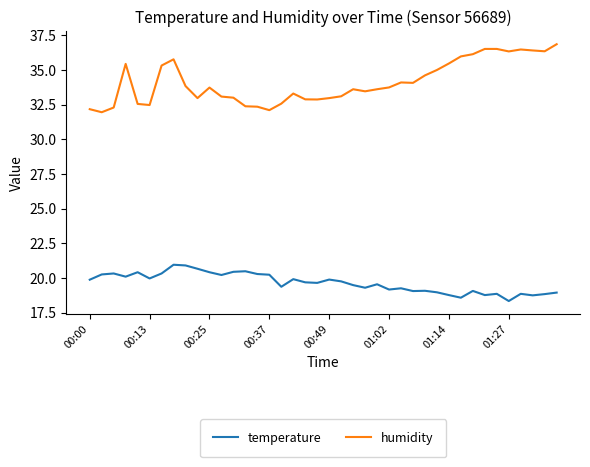

Which series has the largest range (max minus min)?

humidity